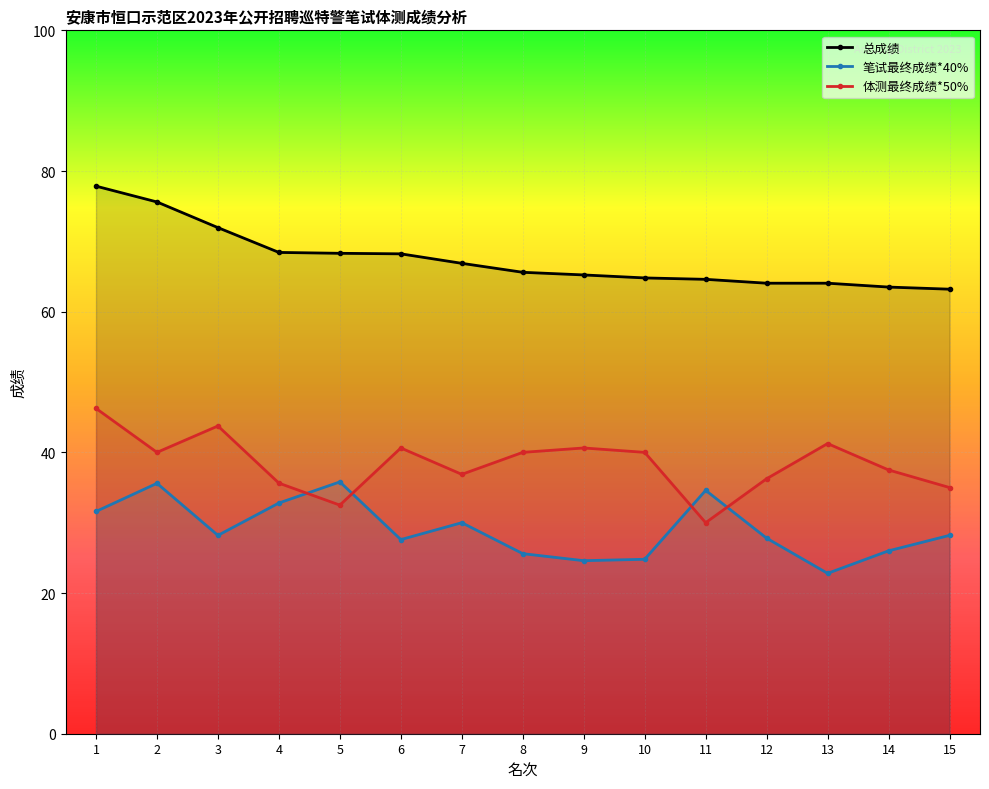

Is the value of 总成绩 at 10 greater than the value of 笔试最终成绩*40% at 10?

Yes